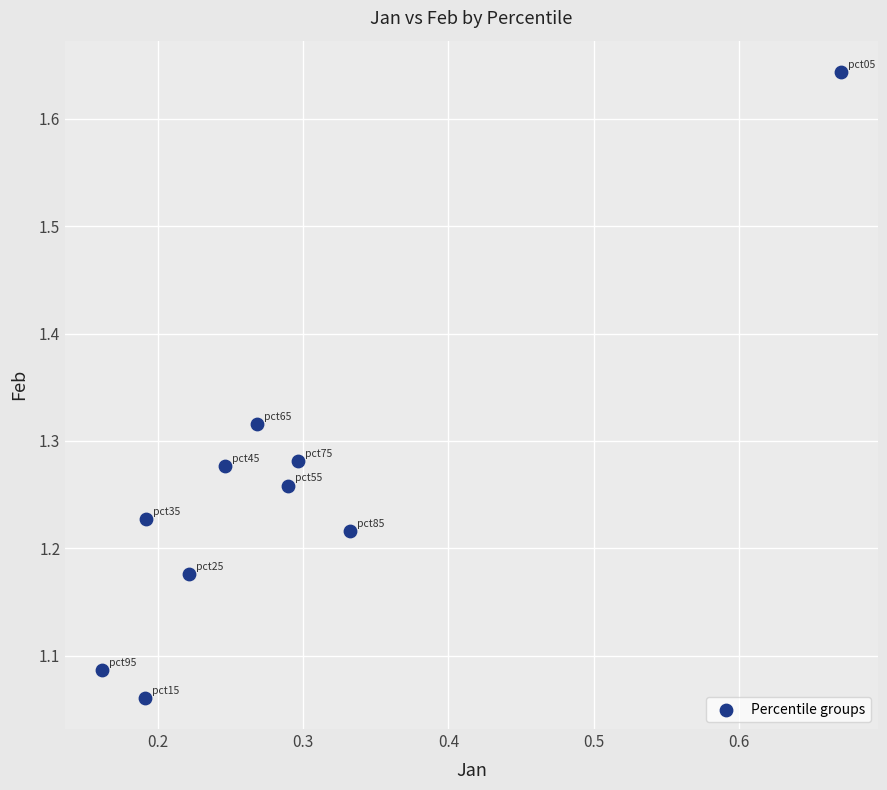

What is the range of Y values (max minus min)?

0.6